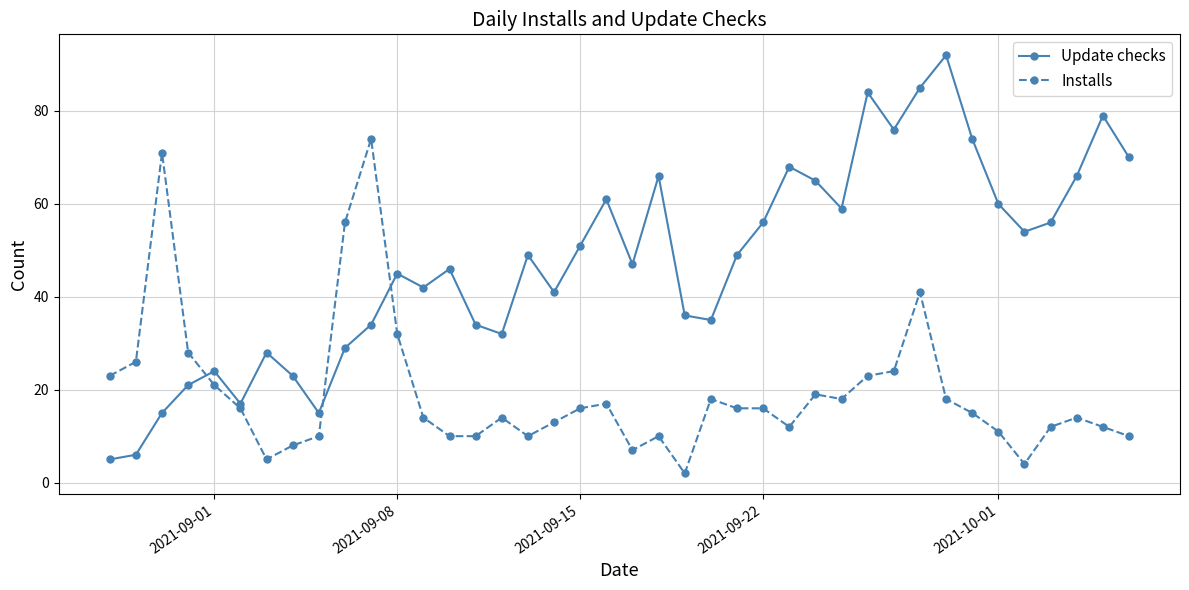

After their last crossing, which series has the higher values: Installs or Update checks?

Update checks